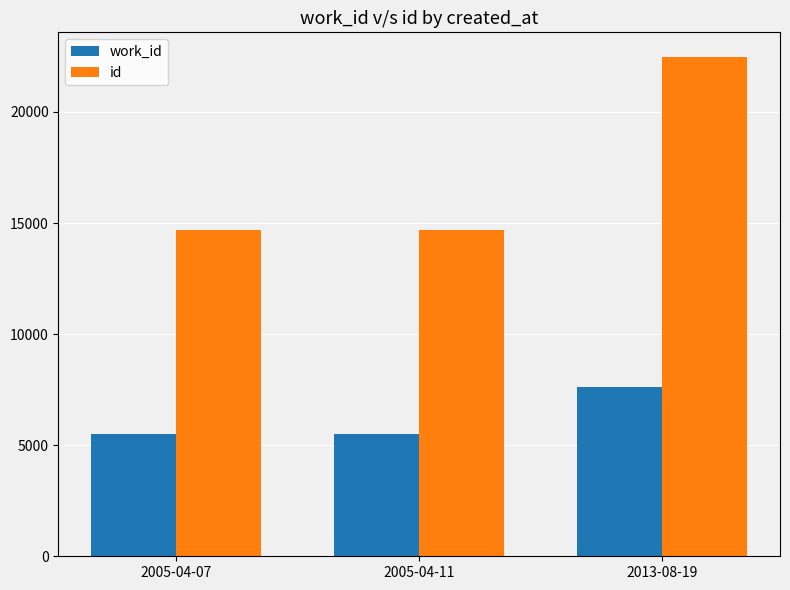

Does the chart contain any negative values?

No